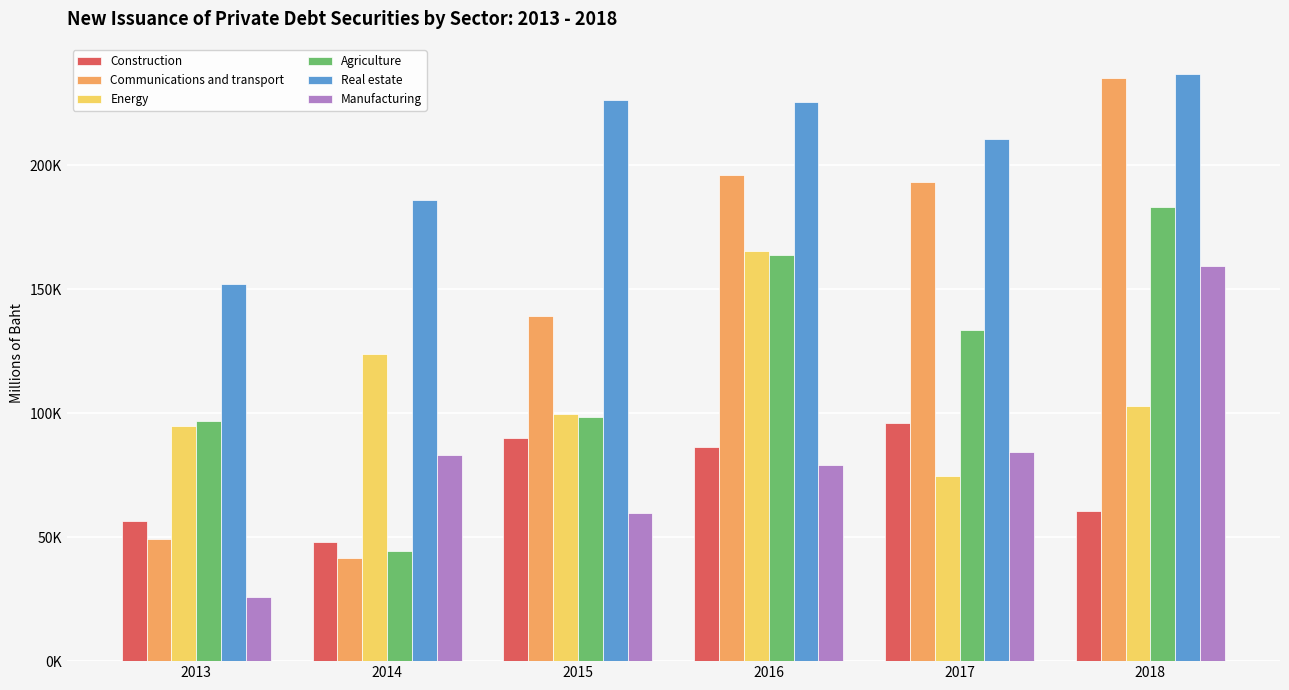

What is the sum of the Communications and transport values at 2015 and 2018?

374619.8